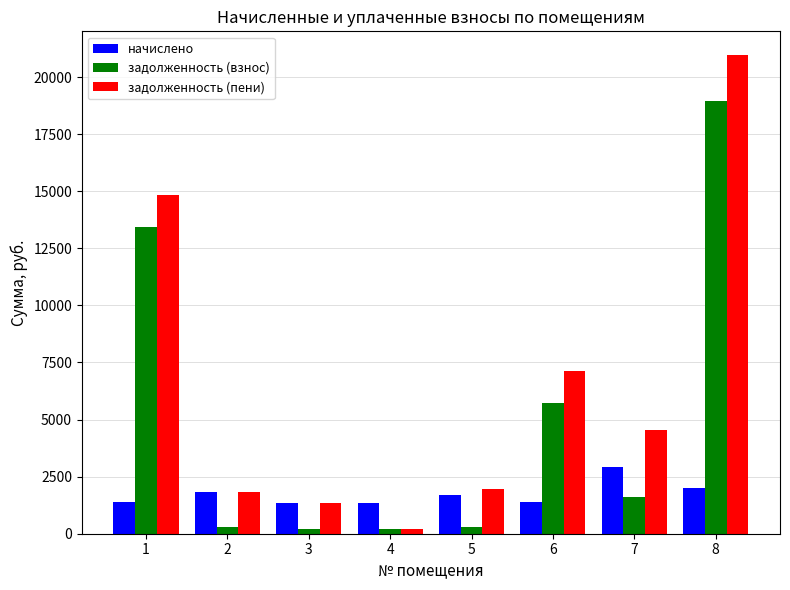

Does the chart contain any negative values?

No